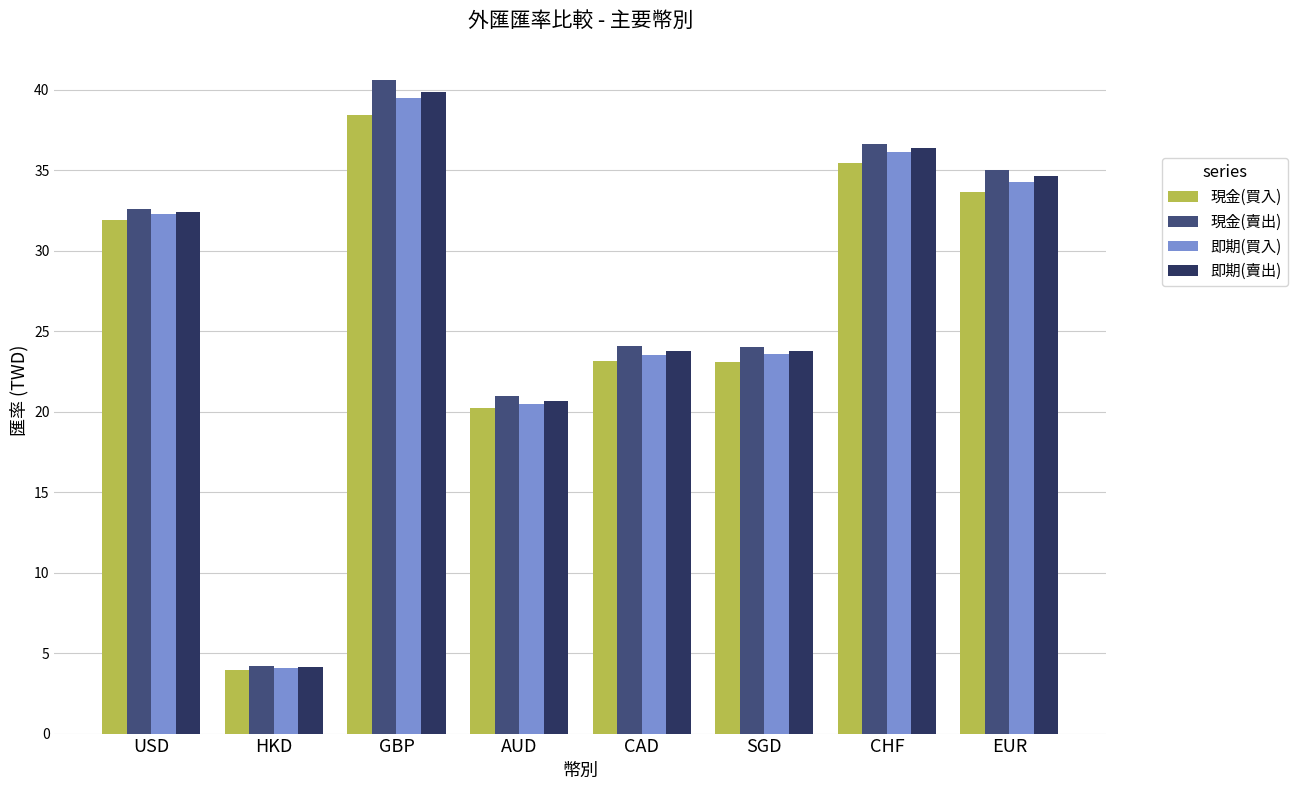

How many series are shown in this chart?

4